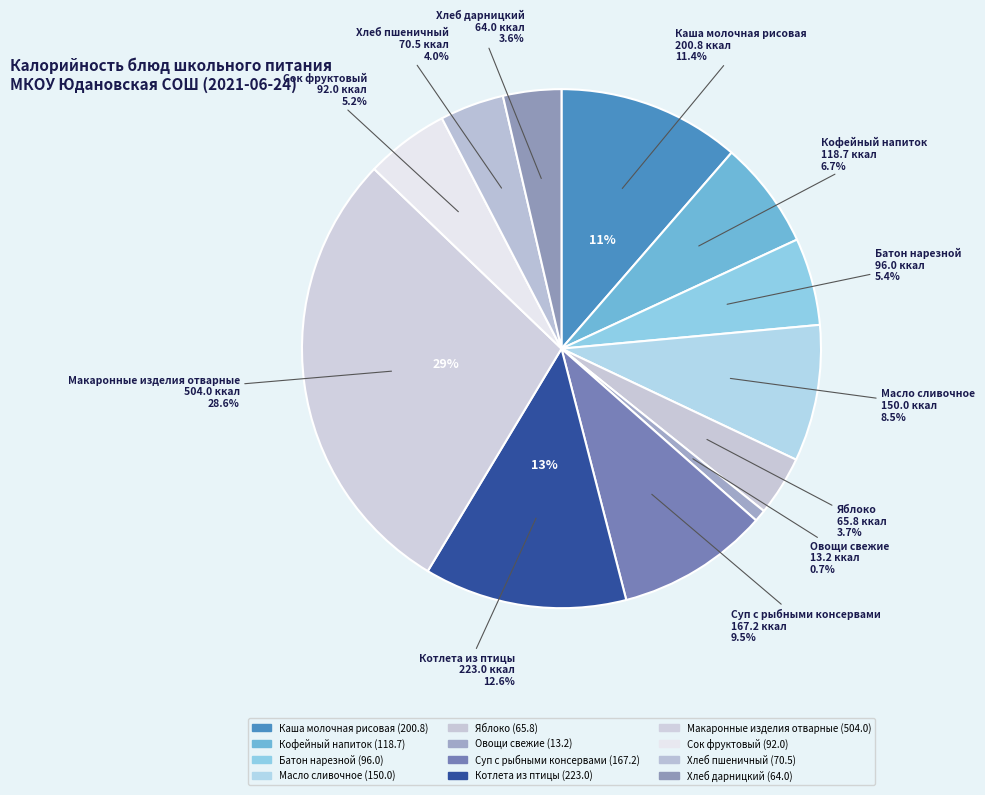

Is Овощи свежие the majority of the pie?

No